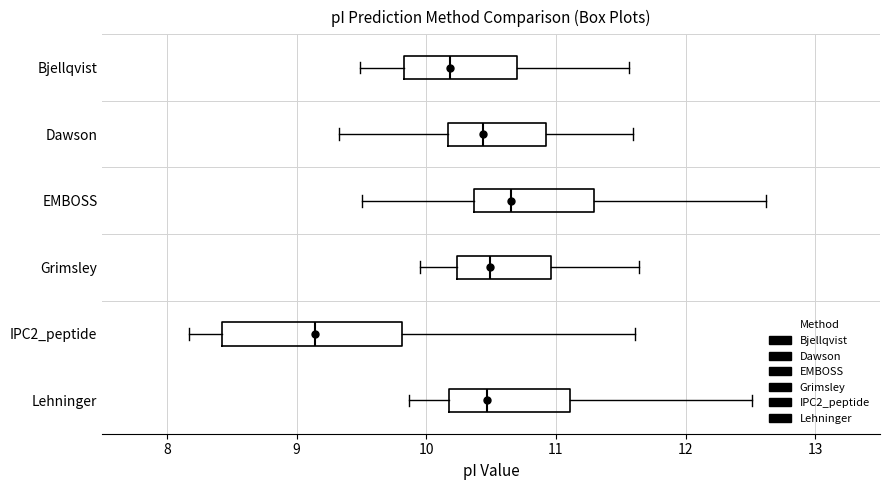

Reading bottom to top, read every box against the x-axis: the position of its median line, the range the box covers, and the ends of its whiskers. The values are not printed on the chart, so give them approximately, as read against the axis.

Lehninger: median 10.5, box 10.2 to 11.1, whiskers 9.9 to 12.5
IPC2_peptide: median 9.1, box 8.4 to 9.8, whiskers 8.2 to 11.6
Grimsley: median 10.5, box 10.2 to 11.0, whiskers 10.0 to 11.6
EMBOSS: median 10.7, box 10.4 to 11.3, whiskers 9.5 to 12.6
Dawson: median 10.4, box 10.2 to 10.9, whiskers 9.3 to 11.6
Bjellqvist: median 10.2, box 9.8 to 10.7, whiskers 9.5 to 11.6